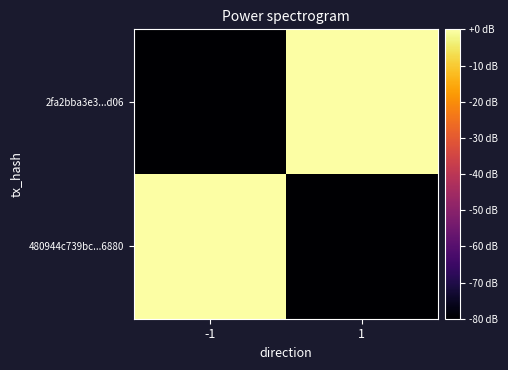

What is the minimum value shown in the chart?

-80.0